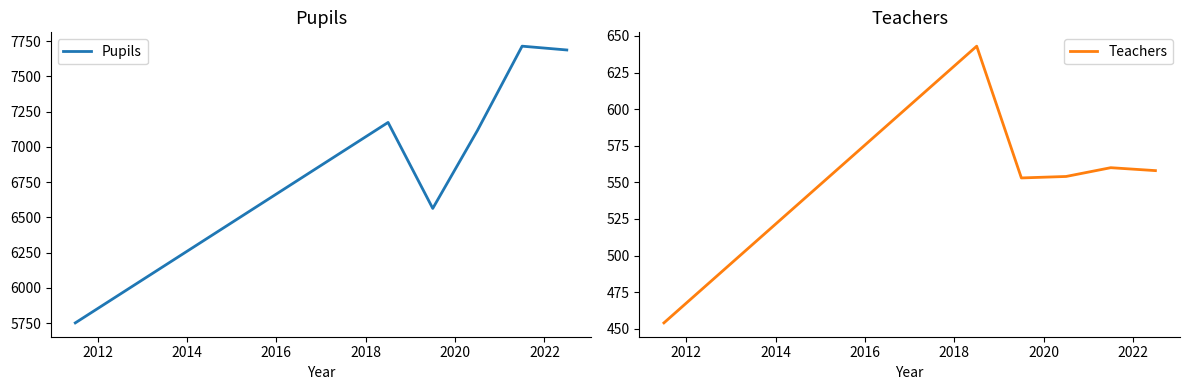

What is the maximum value for Pupils?

7714